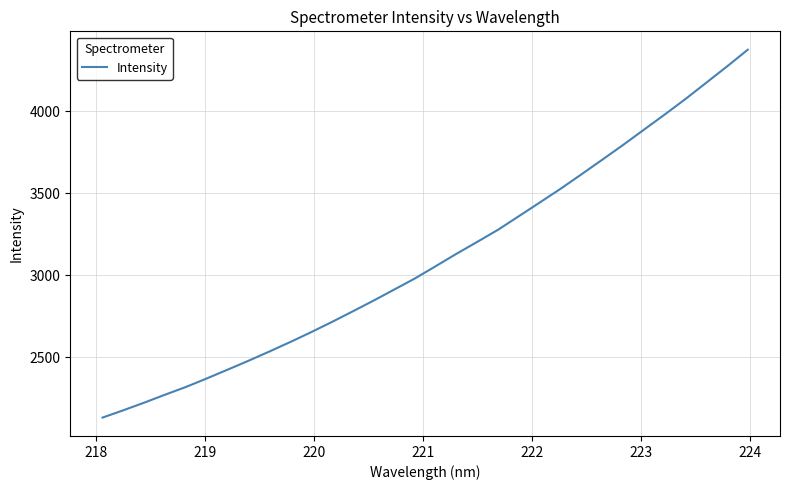

What is the greatest value displayed?

4375.2